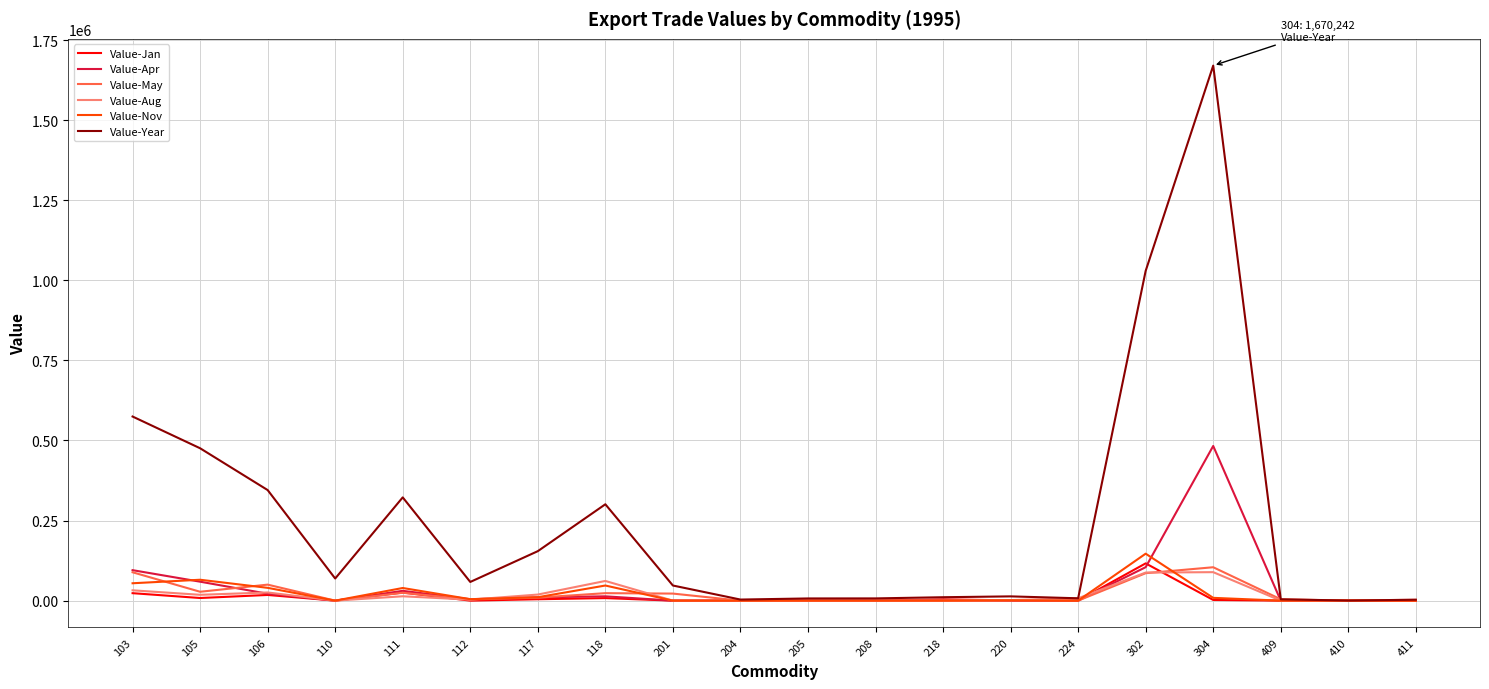

The value of Value-Nov at 208 is 0. True or false?

True